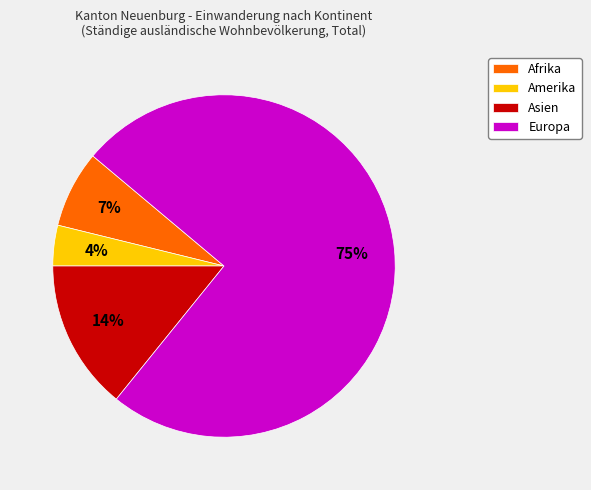

The Amerika slice represents 17% of the pie. True or false?

False